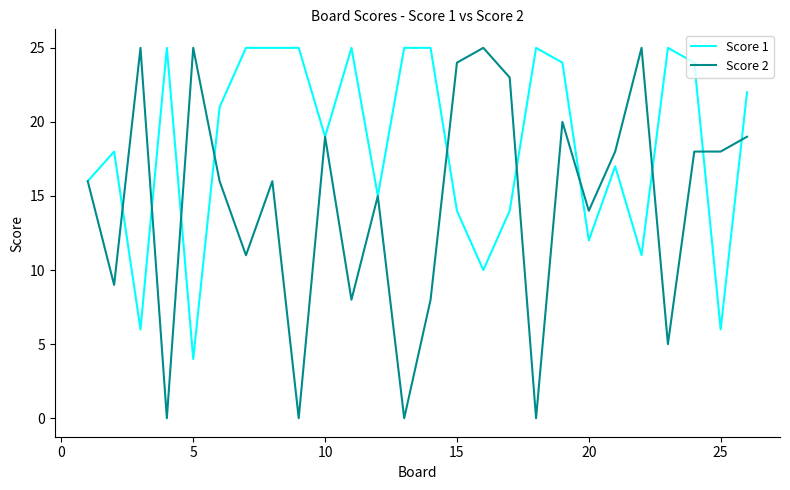

Does the chart have visible grid lines?

No